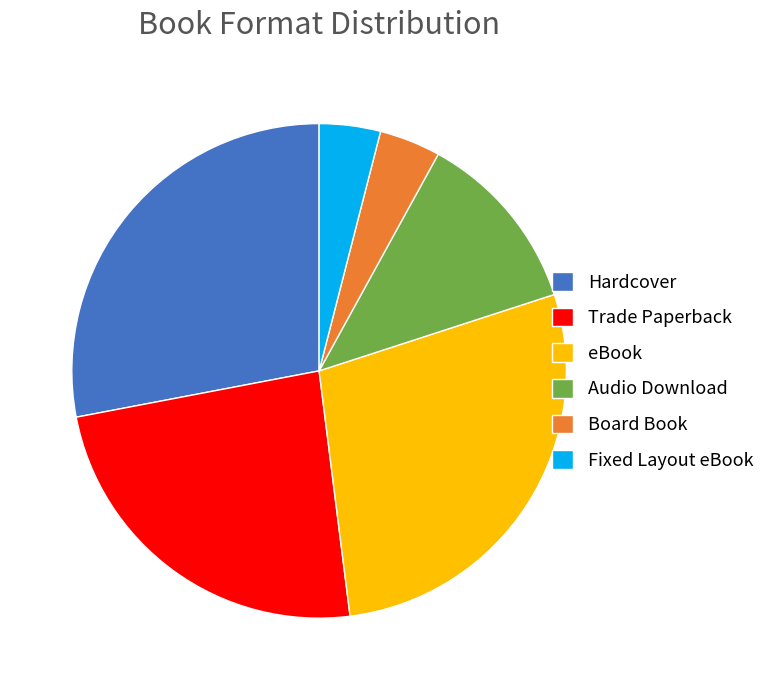

Is it true that Audio Download is 21% of the pie?

False